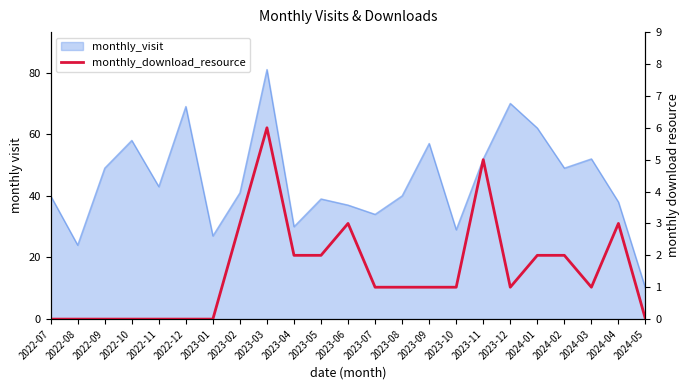

The chart shows a value of 2 at 2024-02. True or false?

True